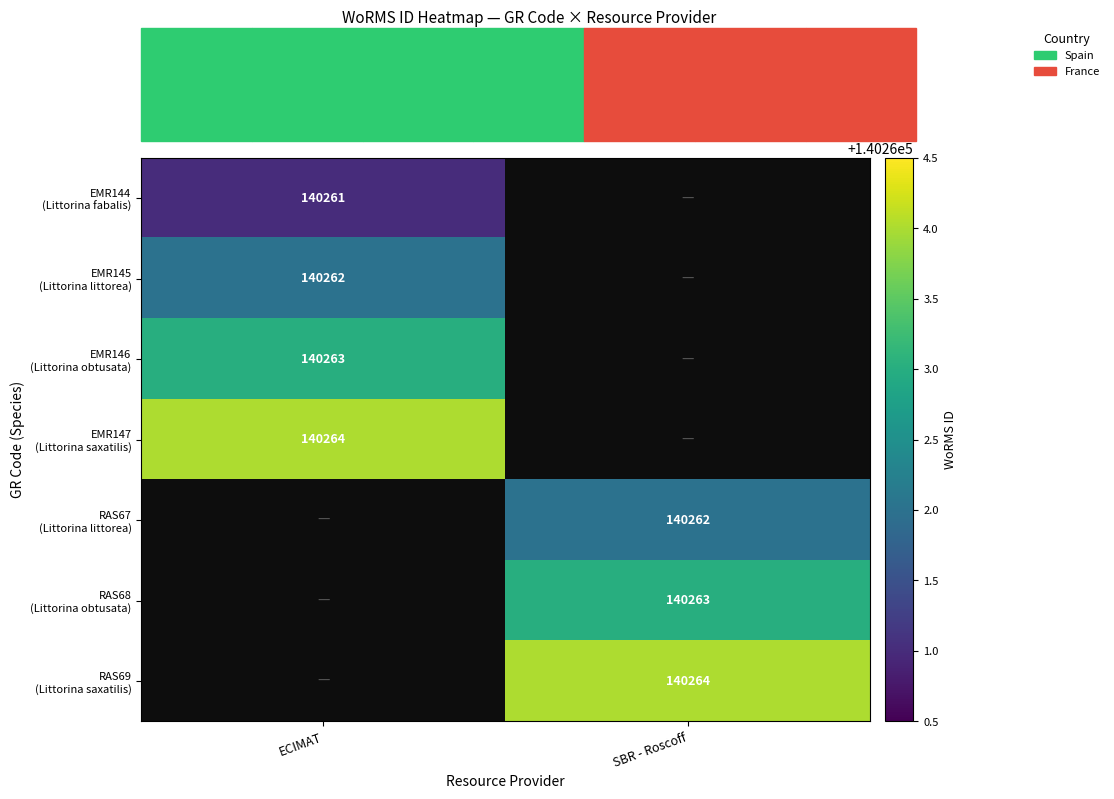

What is the lowest value of the EMR144 (Littorina fabalis) series?

140261.0